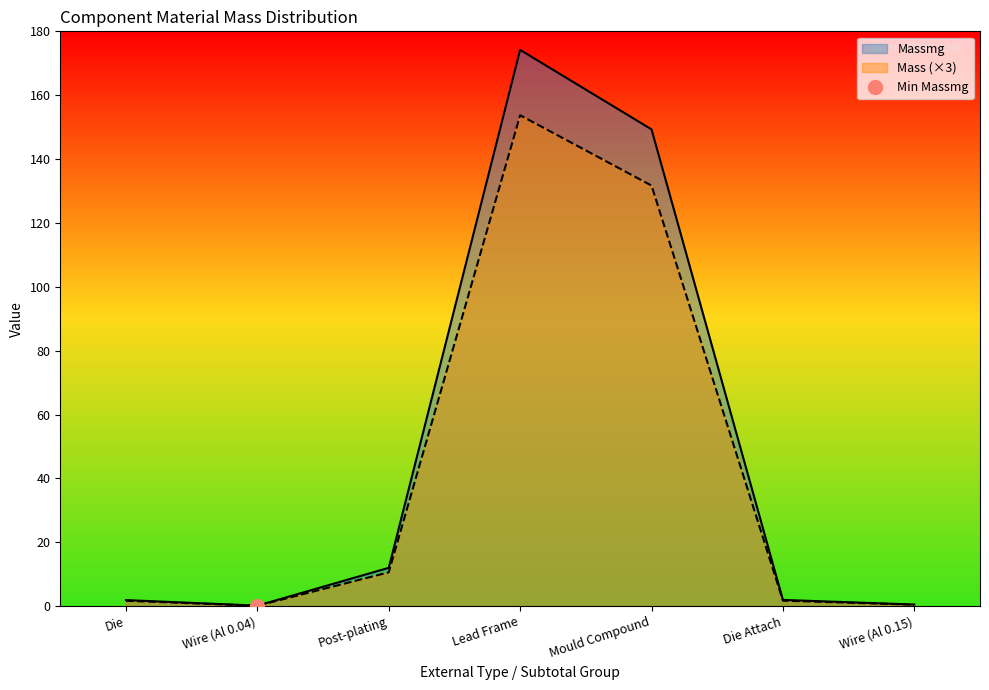

True or false: Mass and Massmg intersect in this chart.

False